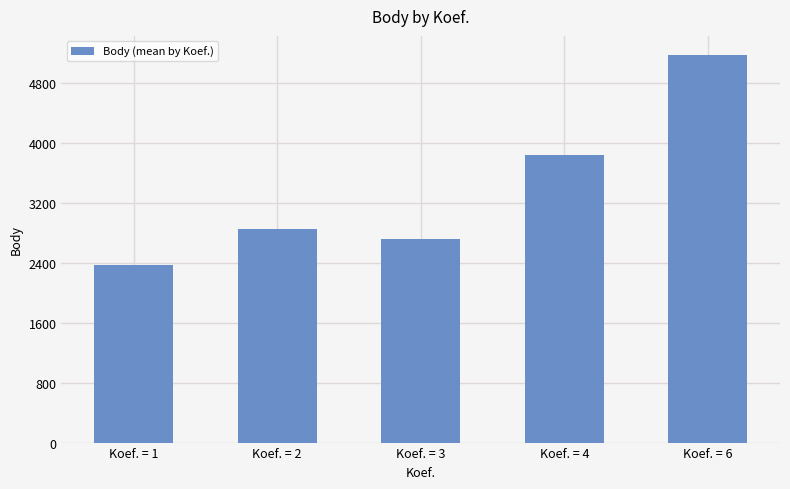

How many data points are less than 2854?

2